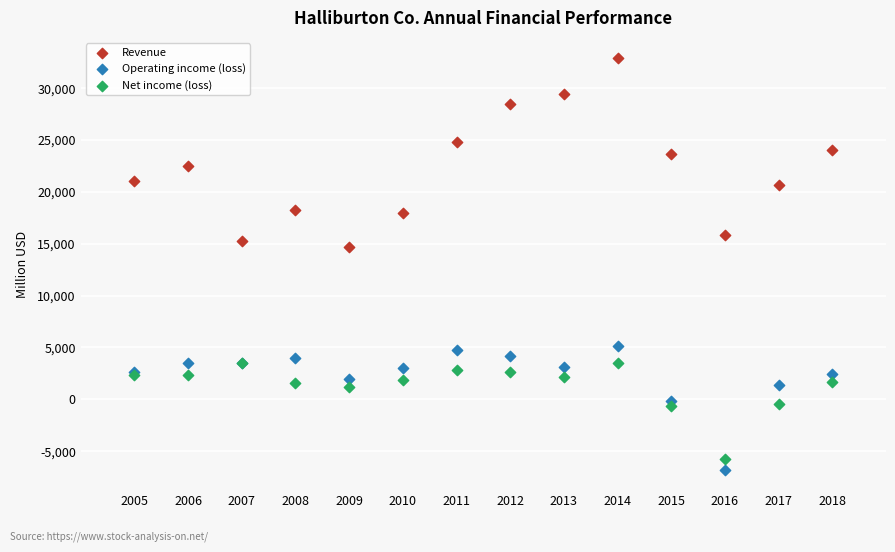

What is the X range (max minus min) for the scatter plot?

13